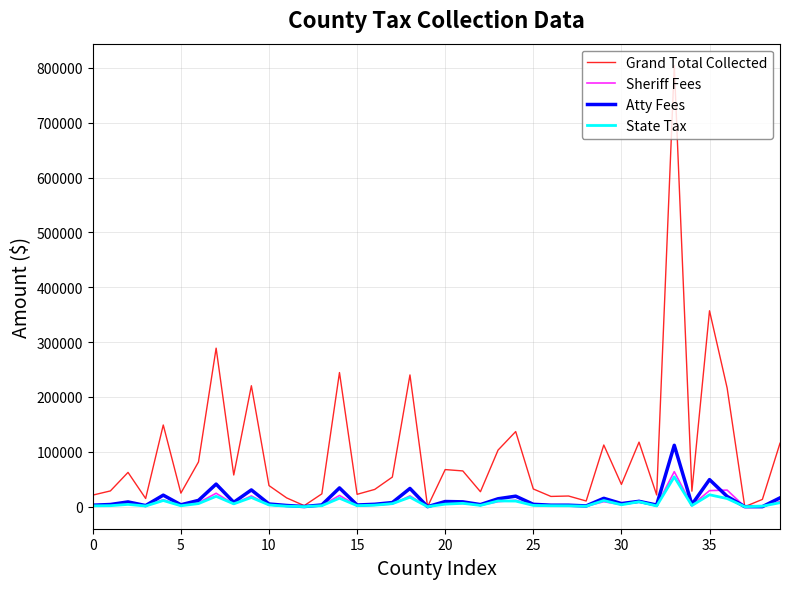

What is the maximum value for Sheriff Fees?

63855.4